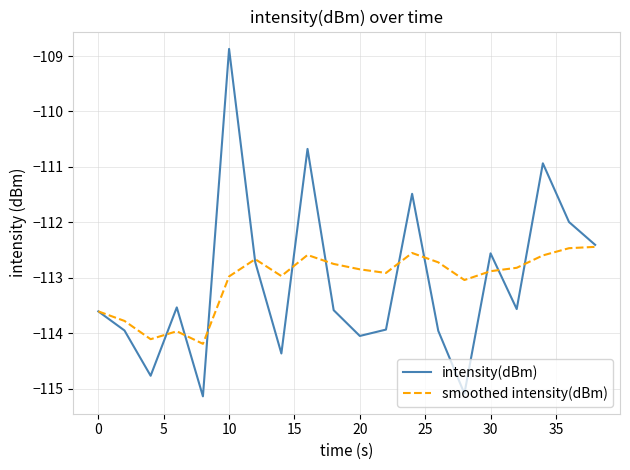

Which series has the widest spread of values?

intensity(dBm)